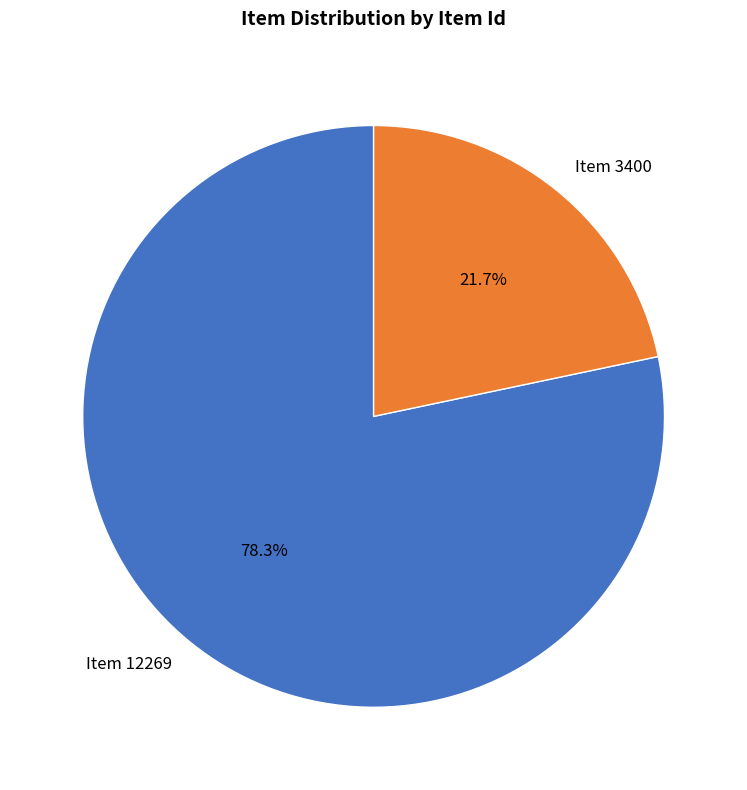

True or false: Item 3400 accounts for 22% of the total.

True